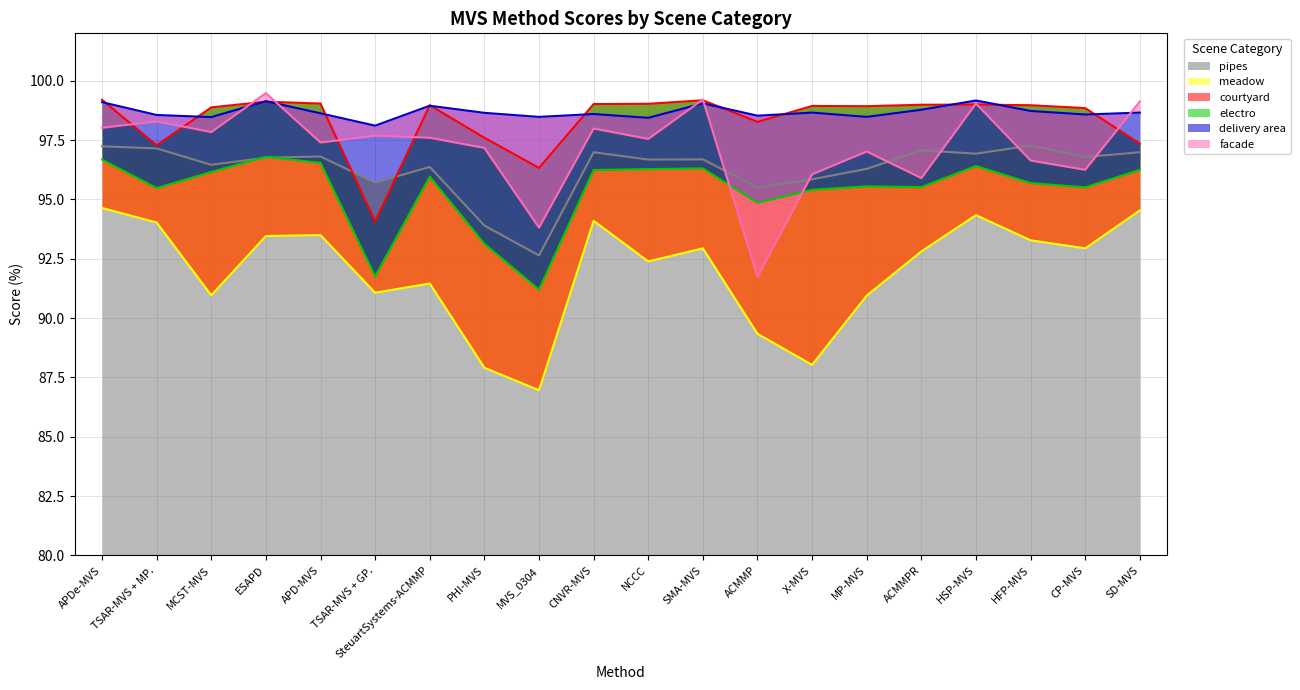

Which label corresponds to the largest value in the chart?

ESAPD